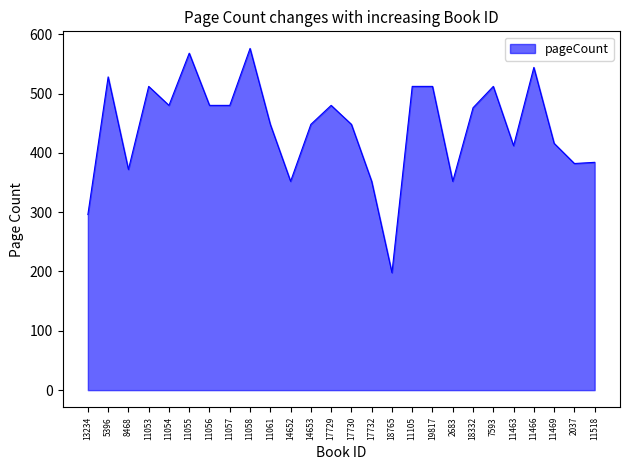

What is the minimum value shown in the chart?

198